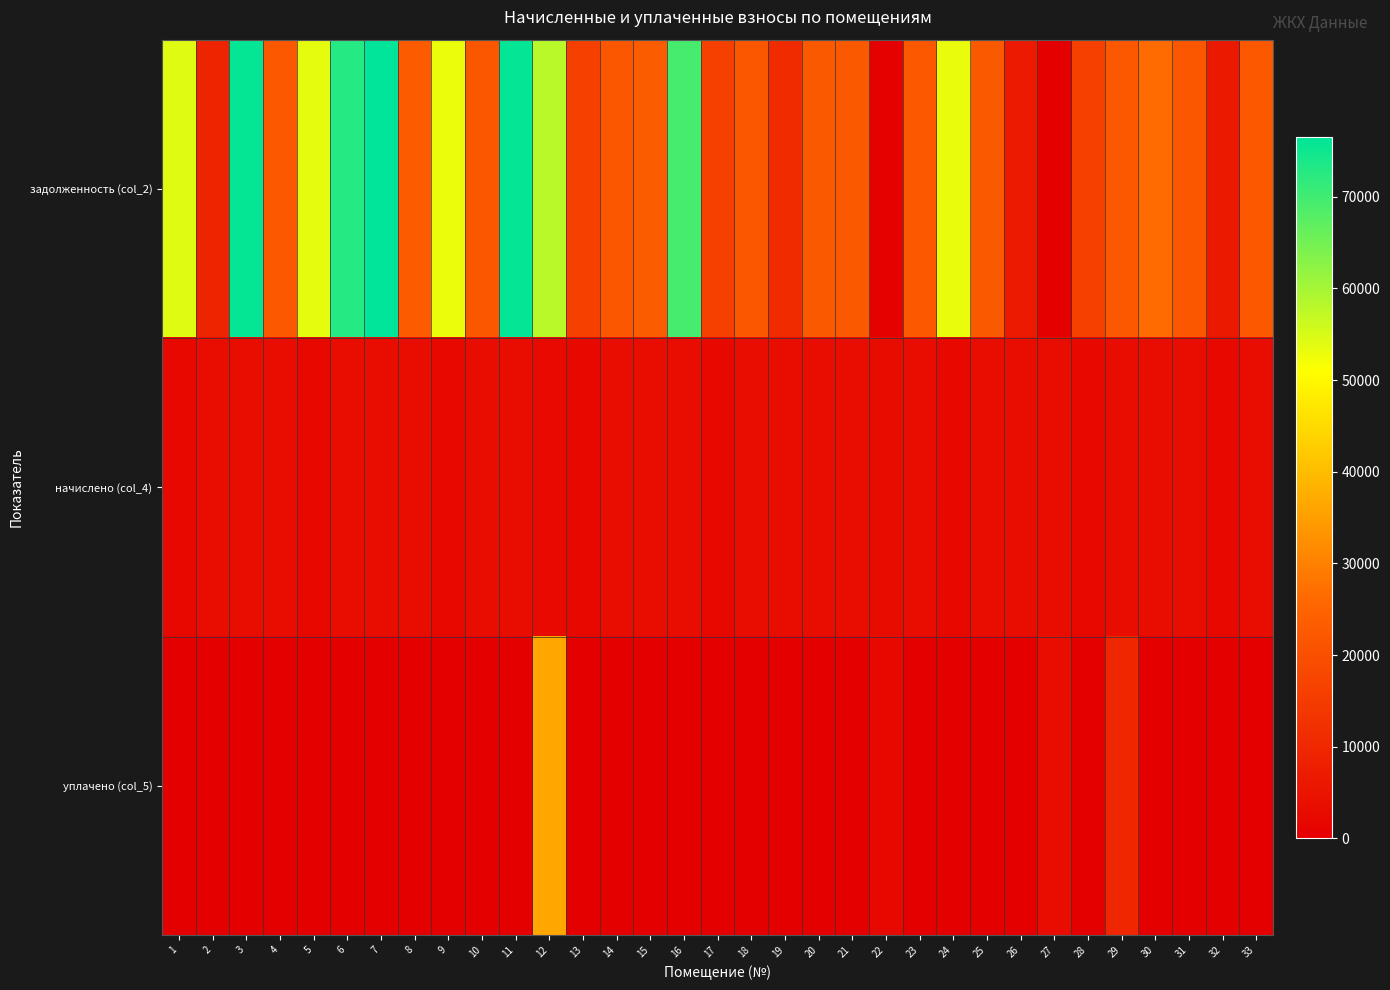

At which category is the sum across all series the highest?

12